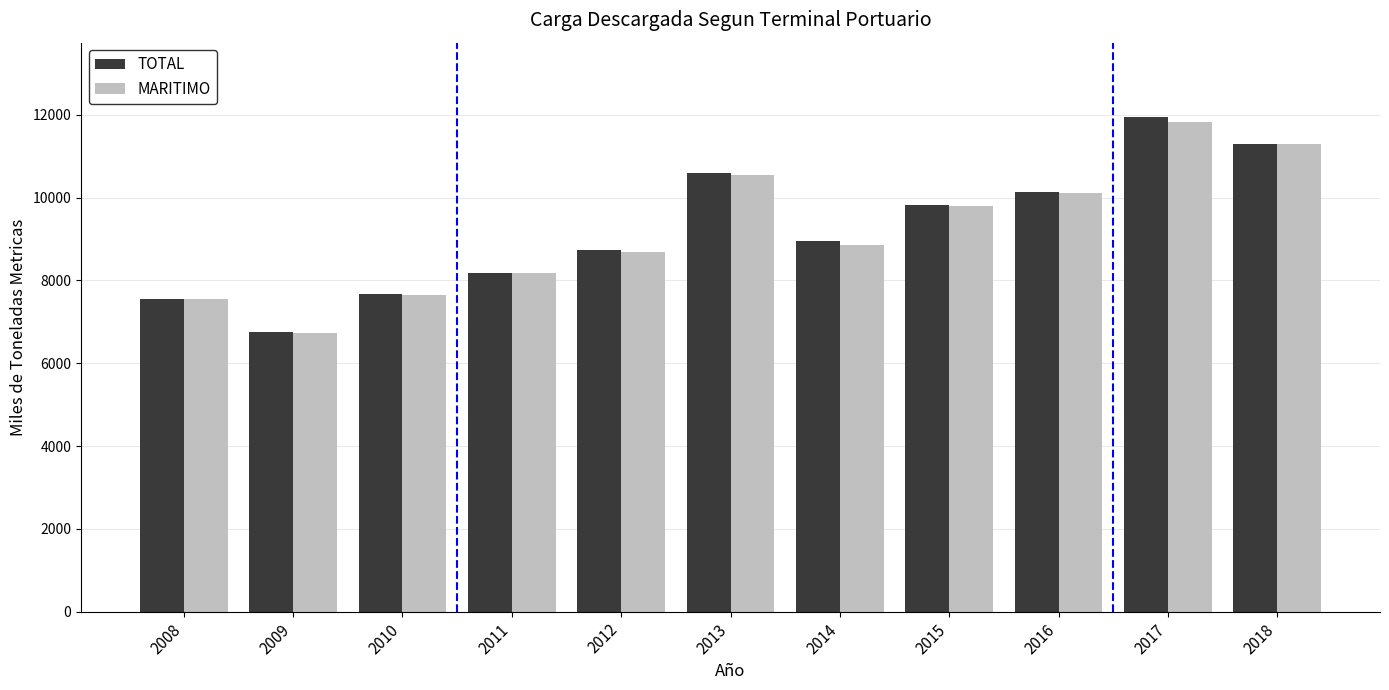

At which label does MARITIMO first exceed 8865?

2013